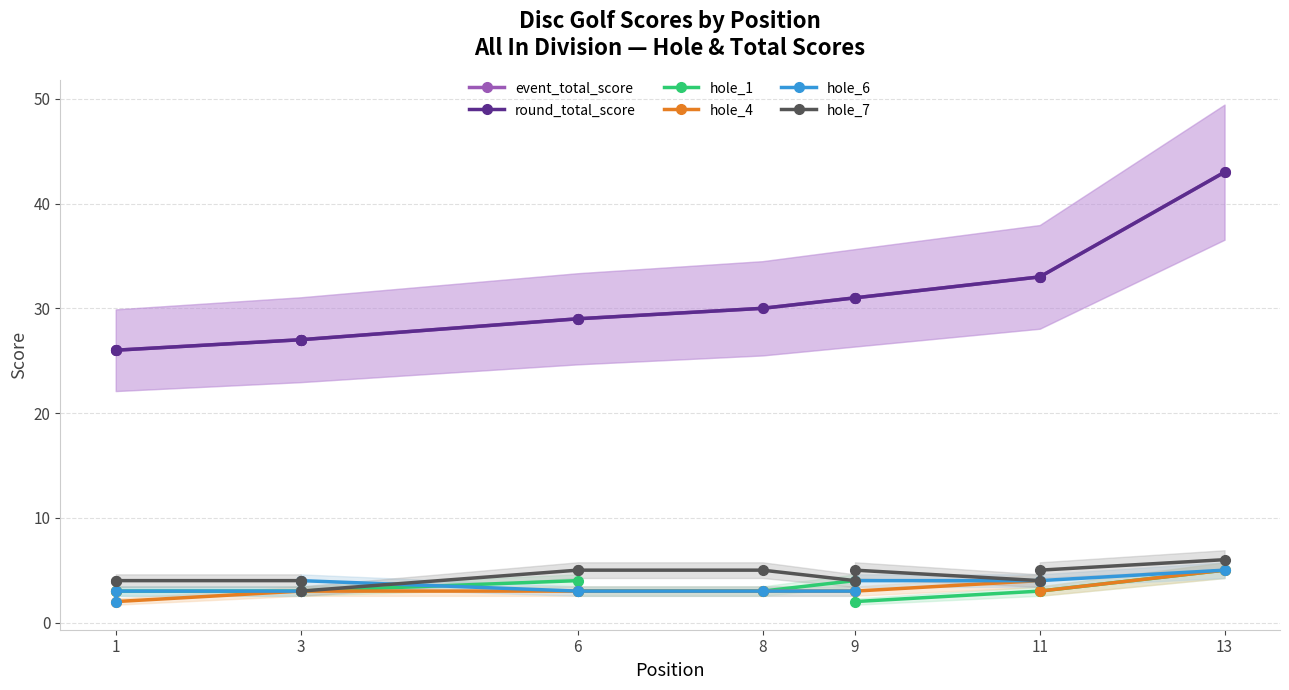

Between 3 and 9, which is larger?

9